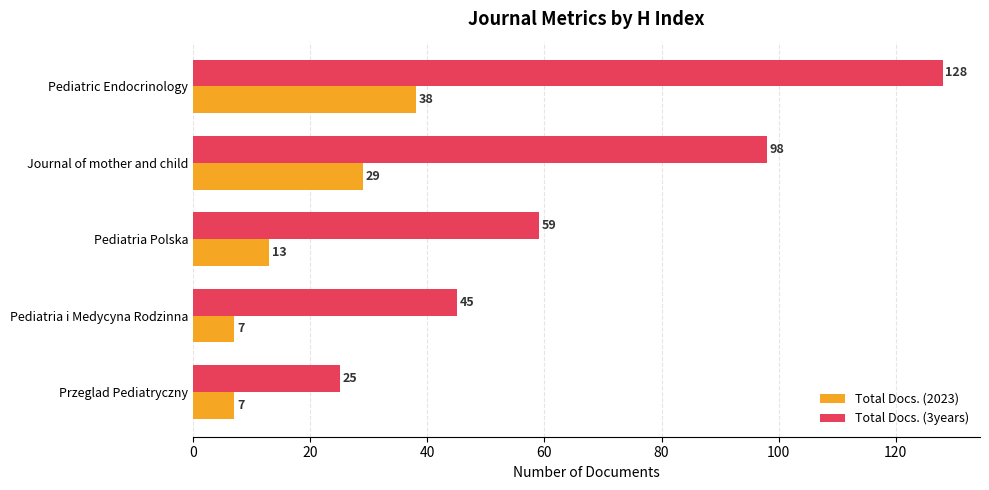

What is the difference between the highest and lowest values at Pediatria i Medycyna Rodzinna?

38